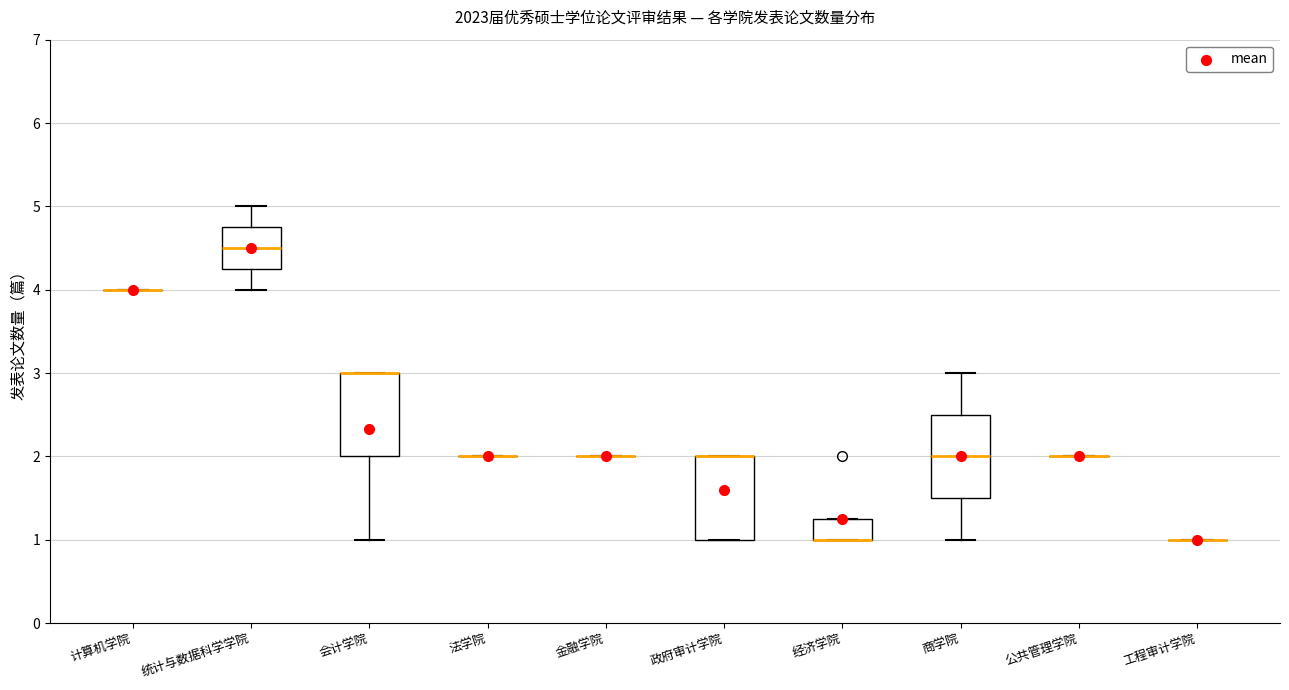

Where is the upper edge of the box for 统计与数据科学学院 on the y-axis? The values are not printed on the chart, so give them approximately, as read against the axis.

4.8